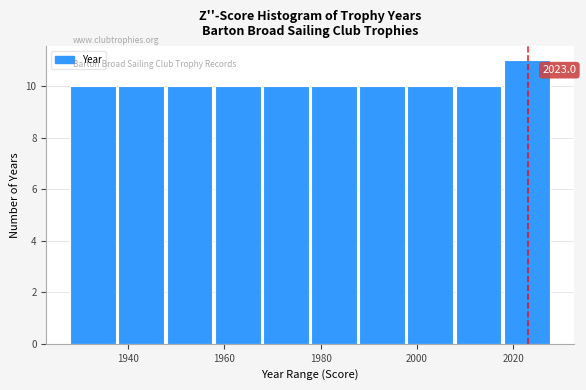

Over which range of the x-axis is the bar tallest?

2018 to 2028